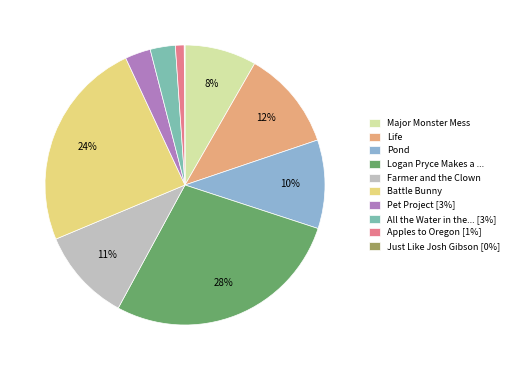

The Battle Bunny slice represents 31% of the pie. True or false?

False